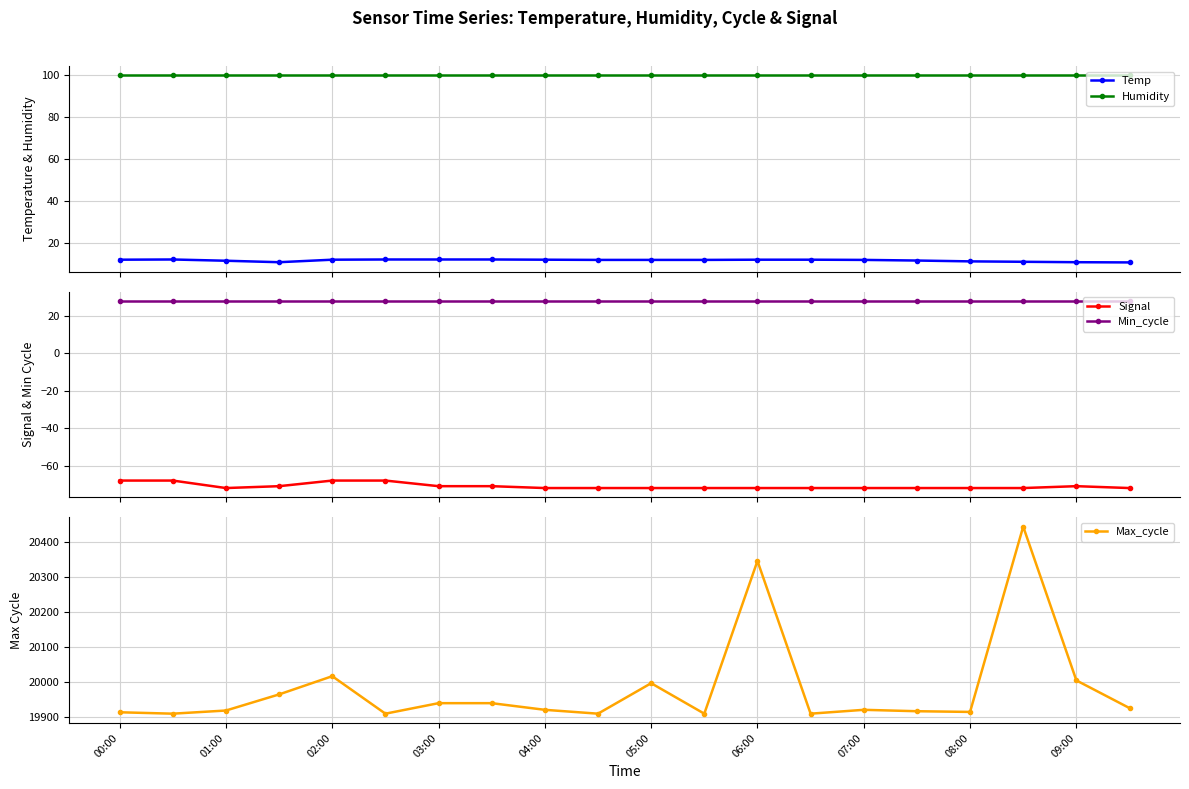

Does the chart display data point markers on the line(s)?

Yes